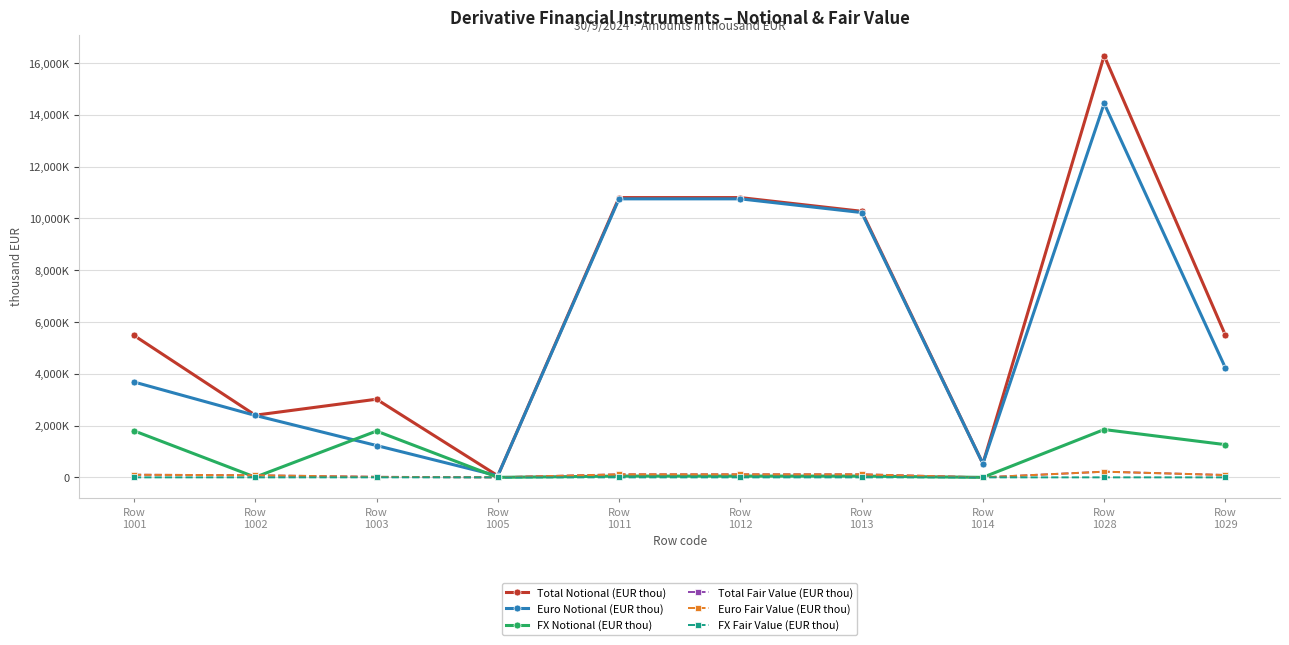

Is this an area chart (filled region under the line)?

No